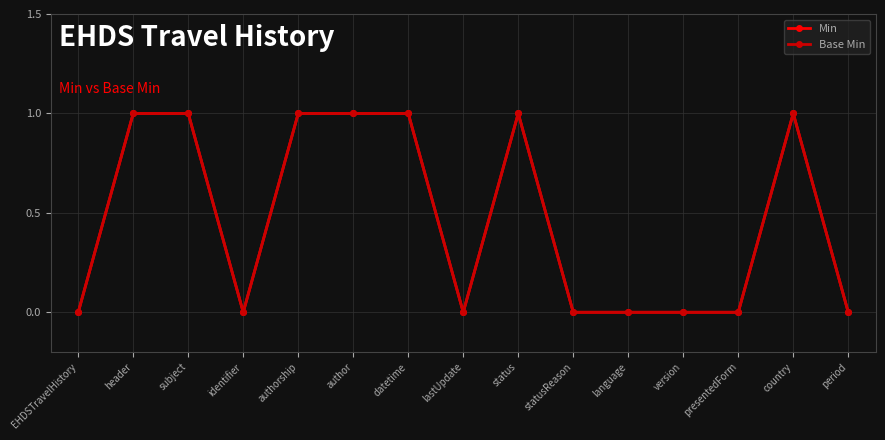

At which label does Base Min reach its peak?

header